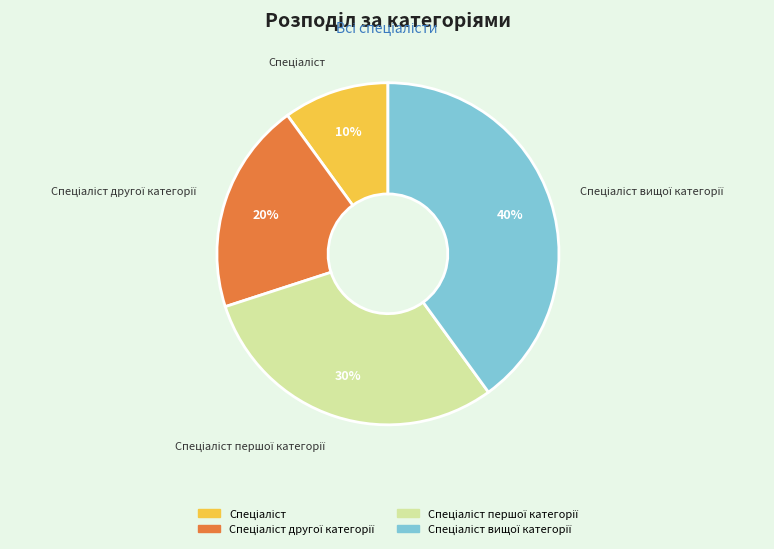

To the nearest percent, what is the difference between the largest and smallest slice percentages?

30%